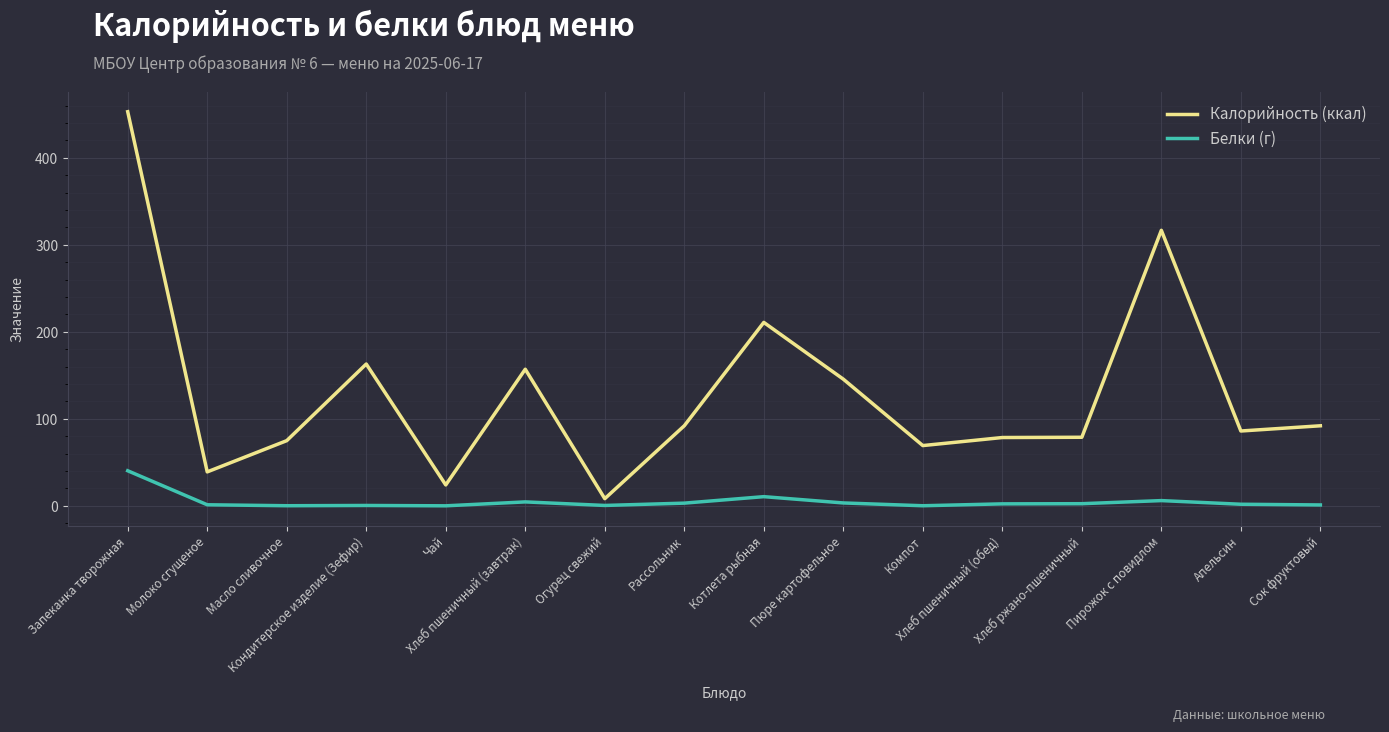

What is the maximum value for Калорийность (ккал)?

453.0